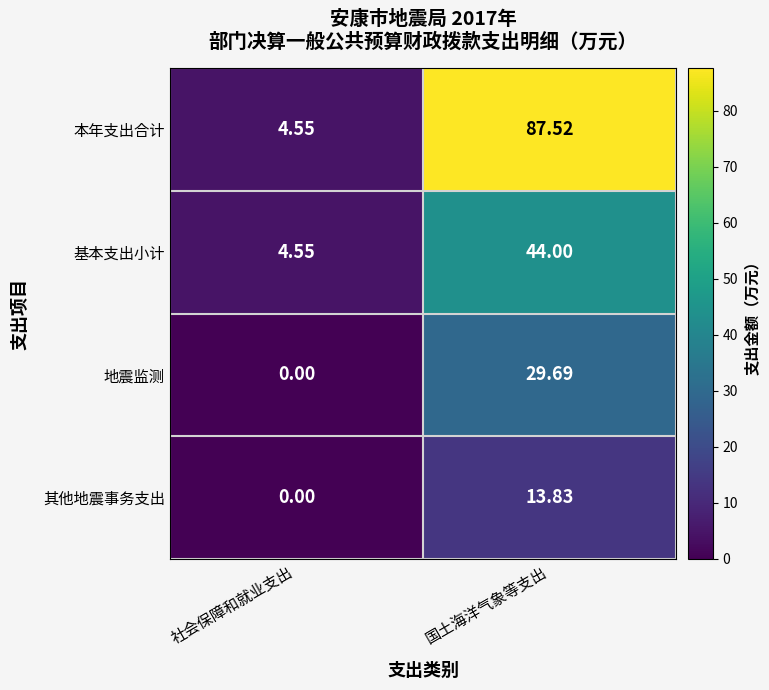

Which series has the widest spread of values?

本年支出合计